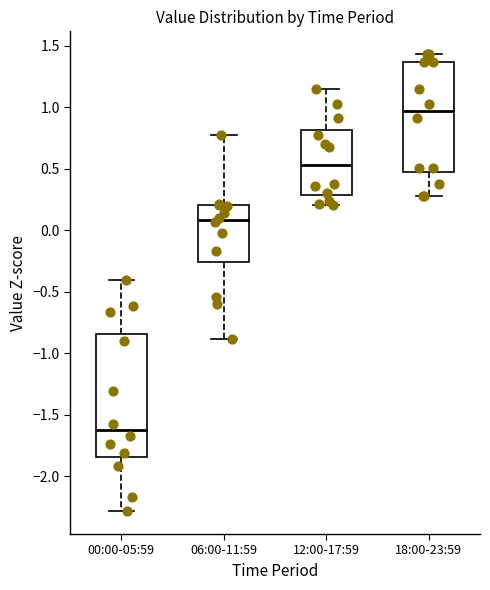

Reading left to right, transcribe this box plot: for each box, give where its median line is, the range the box spans, and where its two whiskers end, as read against the y-axis. The values are not printed on the chart, so give them approximately, as read against the axis.

00:00-05:59: median -1.60, box -1.85 to -0.85, whiskers -2.30 to -0.40
06:00-11:59: median 0.10, box -0.25 to 0.20, whiskers -0.90 to 0.80
12:00-17:59: median 0.55, box 0.30 to 0.80, whiskers 0.20 to 1.15
18:00-23:59: median 0.95, box 0.50 to 1.35, whiskers 0.25 to 1.45